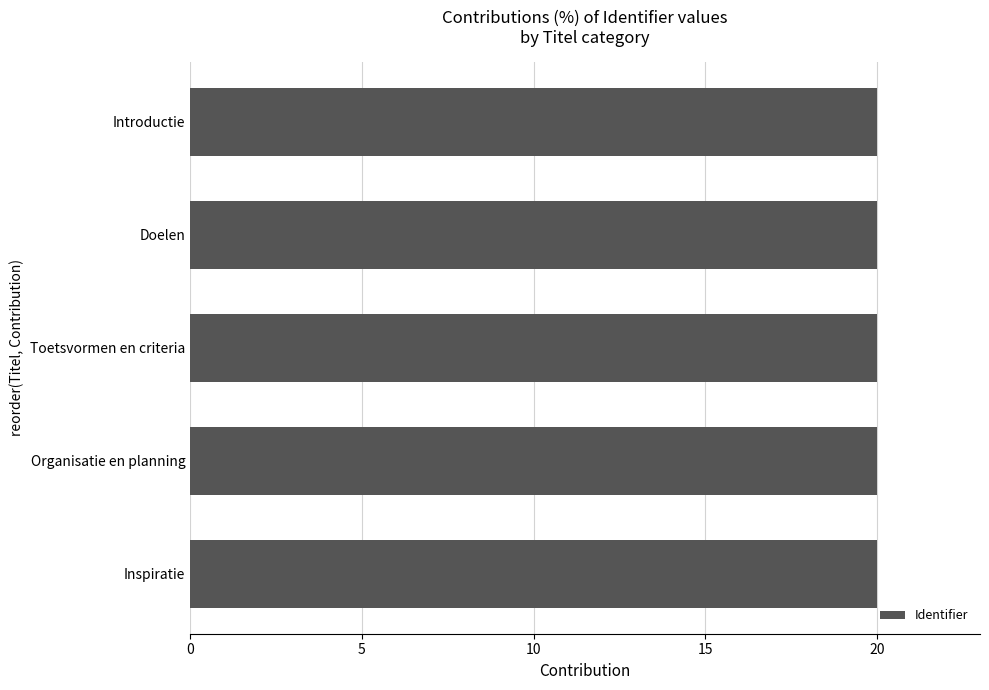

What is the ratio of the value at Organisatie en planning to the value at Doelen?

1.0